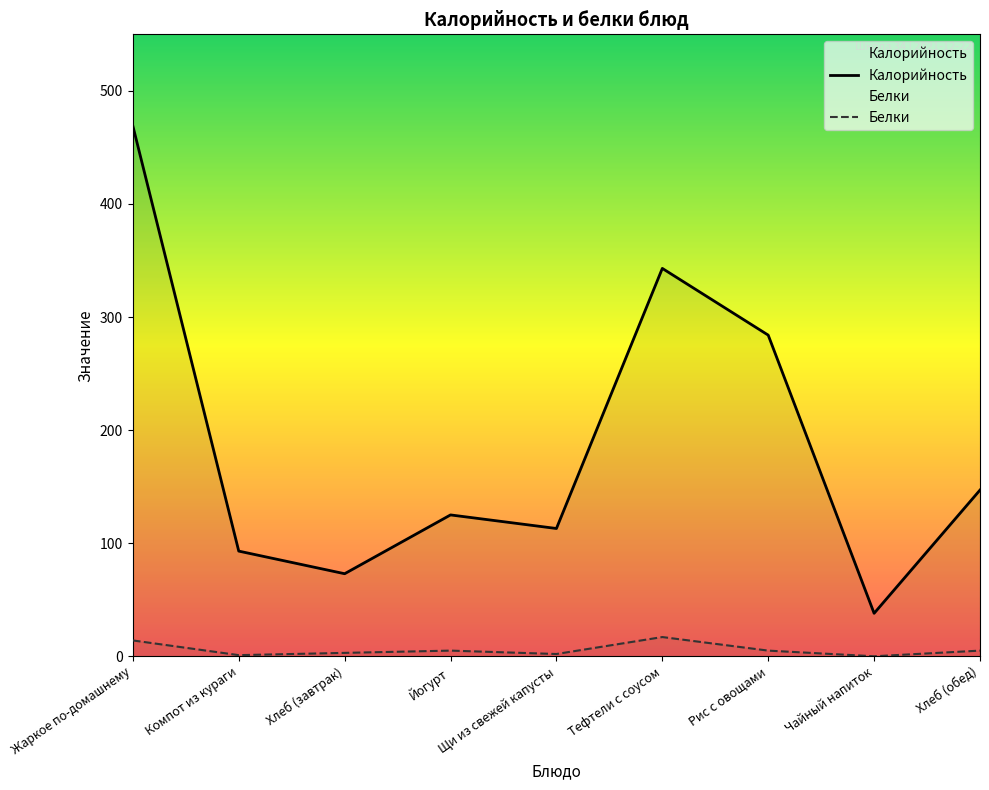

The value of Калорийность at Хлеб (завтрак) is 73. True or false?

True